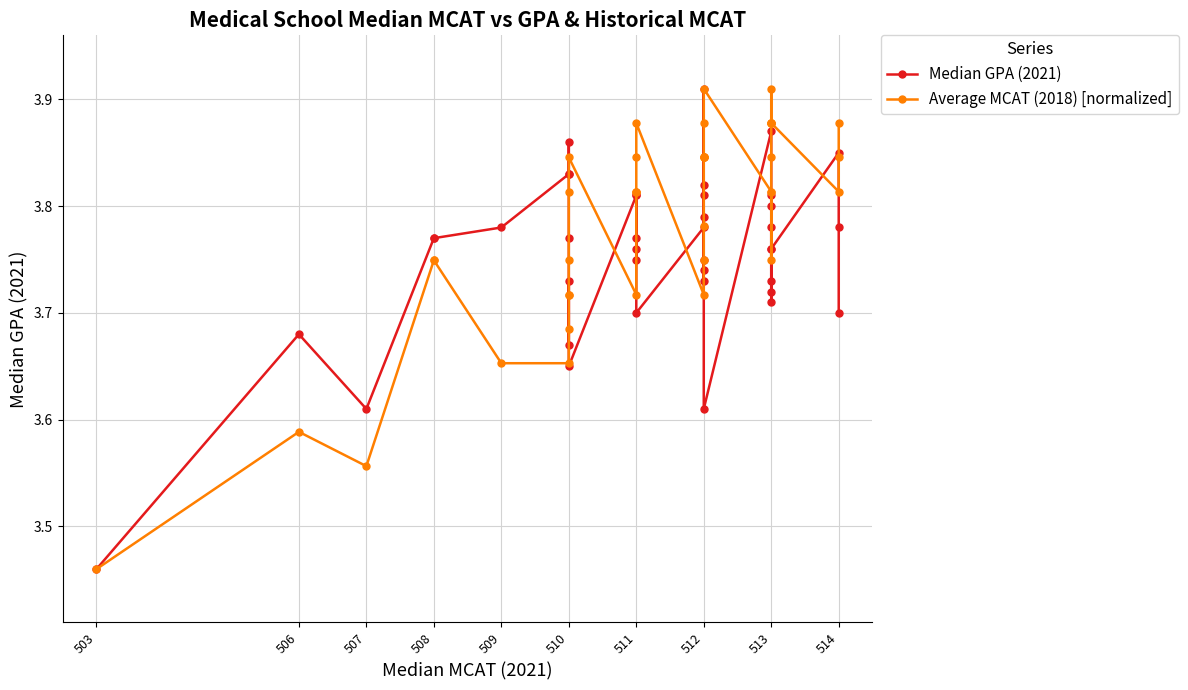

Count the Average MCAT (2018) [normalized] values in the range 3 to 4.

40